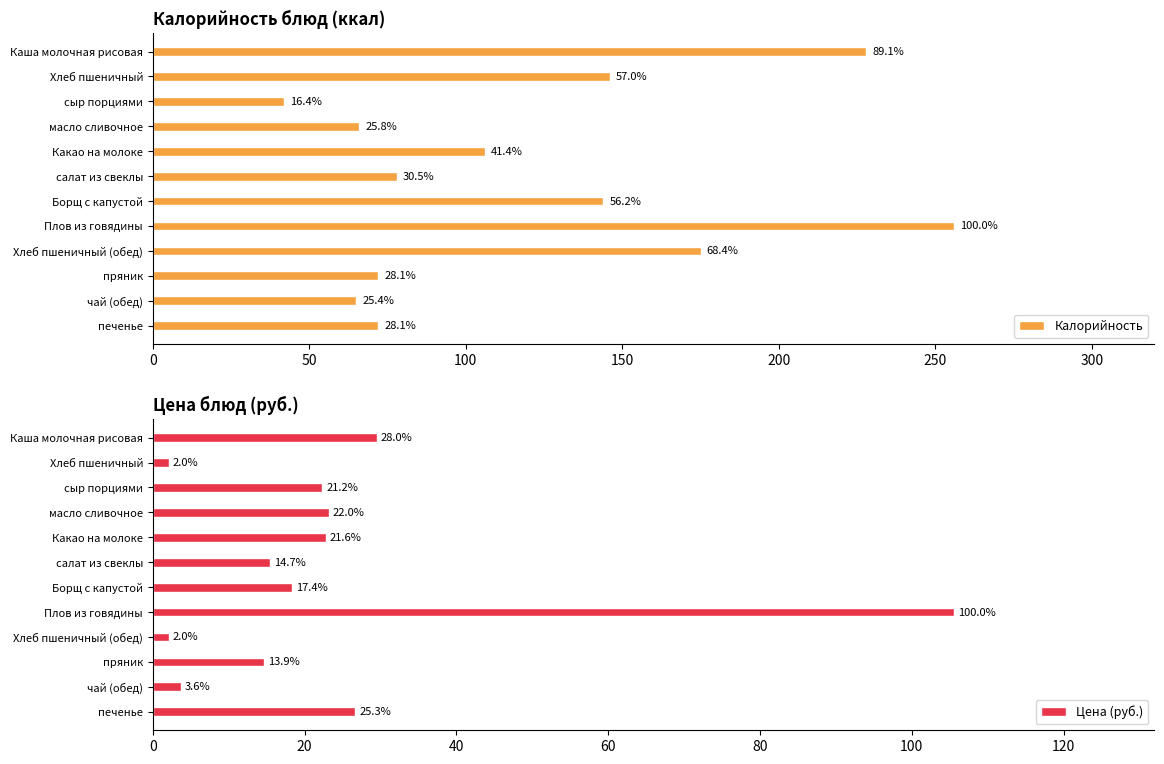

How many data points in Цена (руб.) are above 22?

6